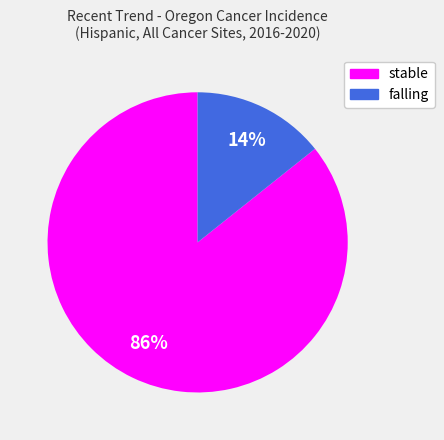

To the nearest percent, what percentage of the pie is stable?

86%